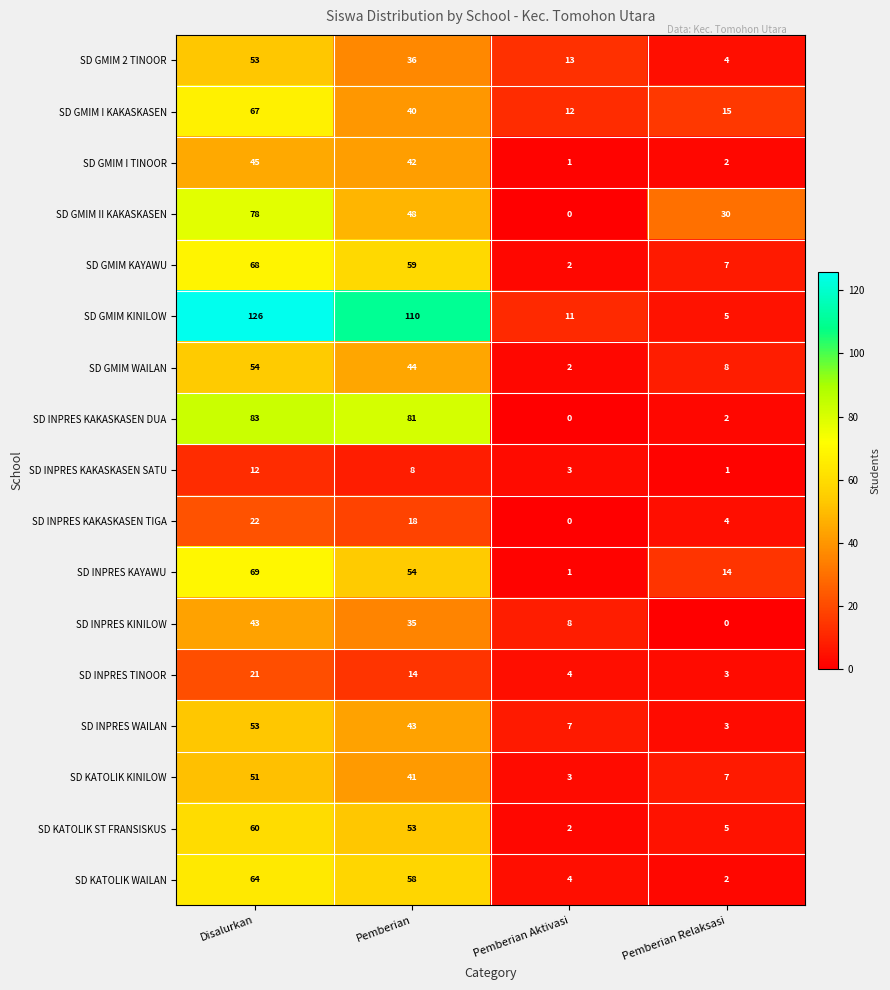

The SD KATOLIK ST FRANSISKUS series shows 91 at Pemberian. True or false?

False